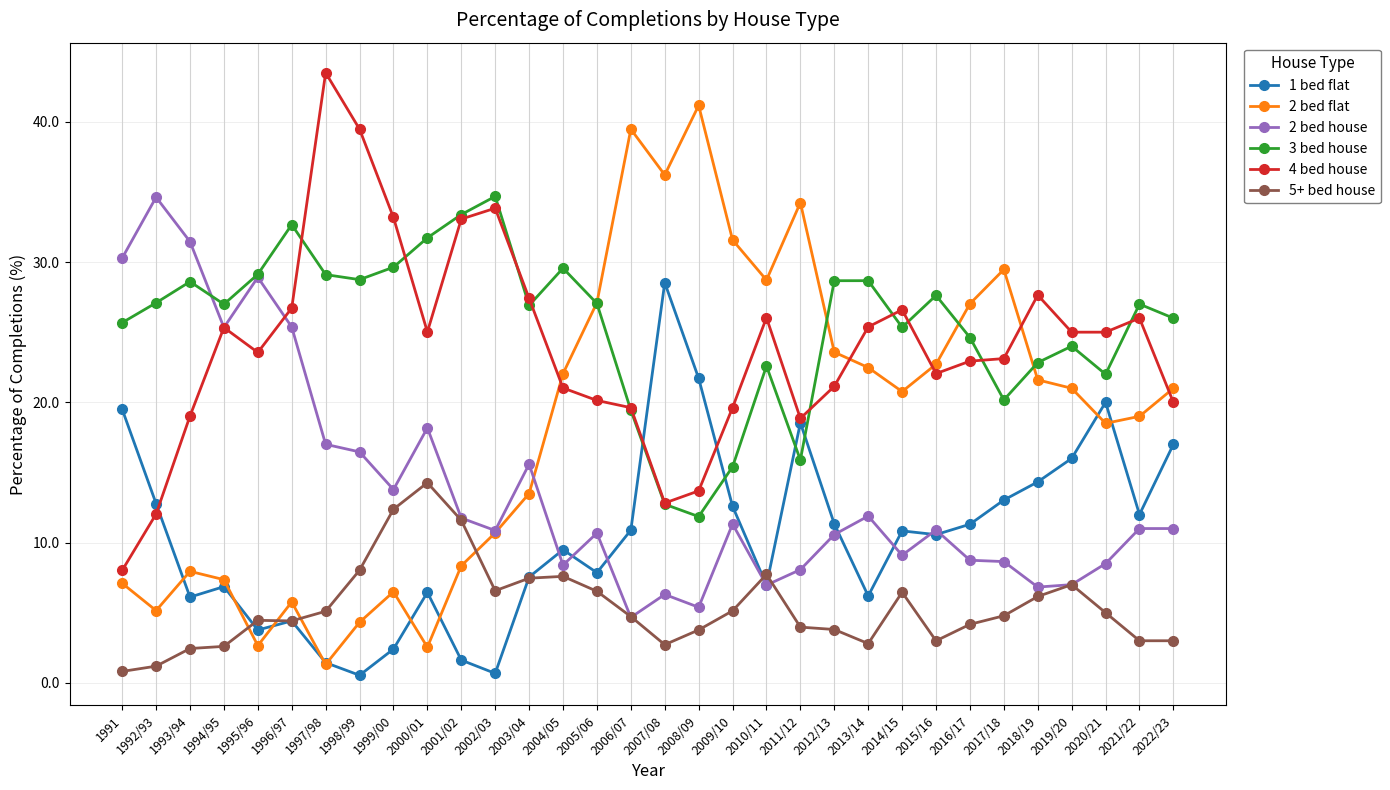

What is the spread (max minus min) of values at 2018/19?

21.5